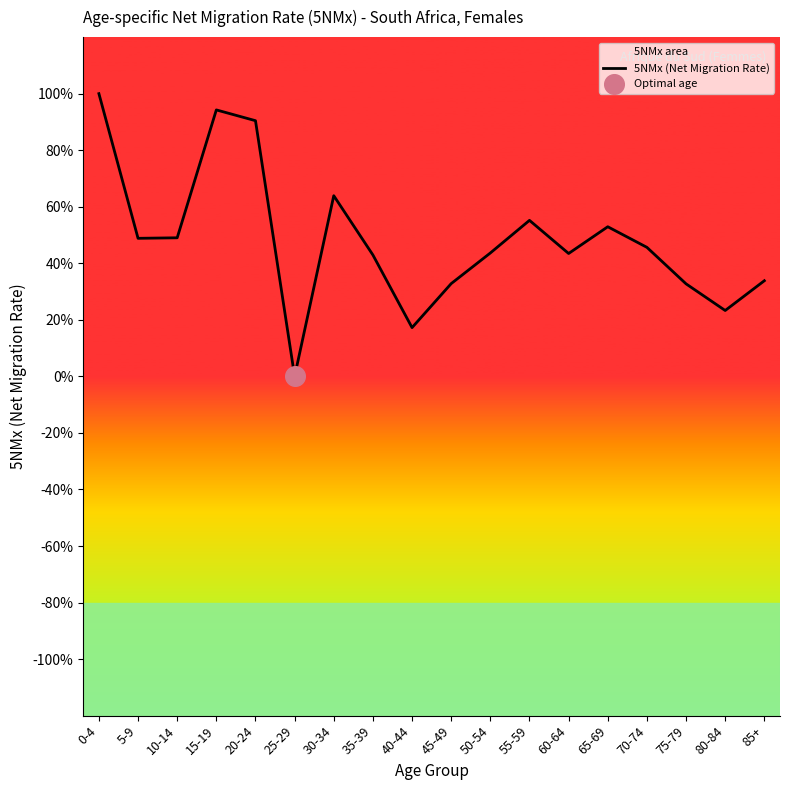

Which has a higher value, 60-64 or 85+?

60-64